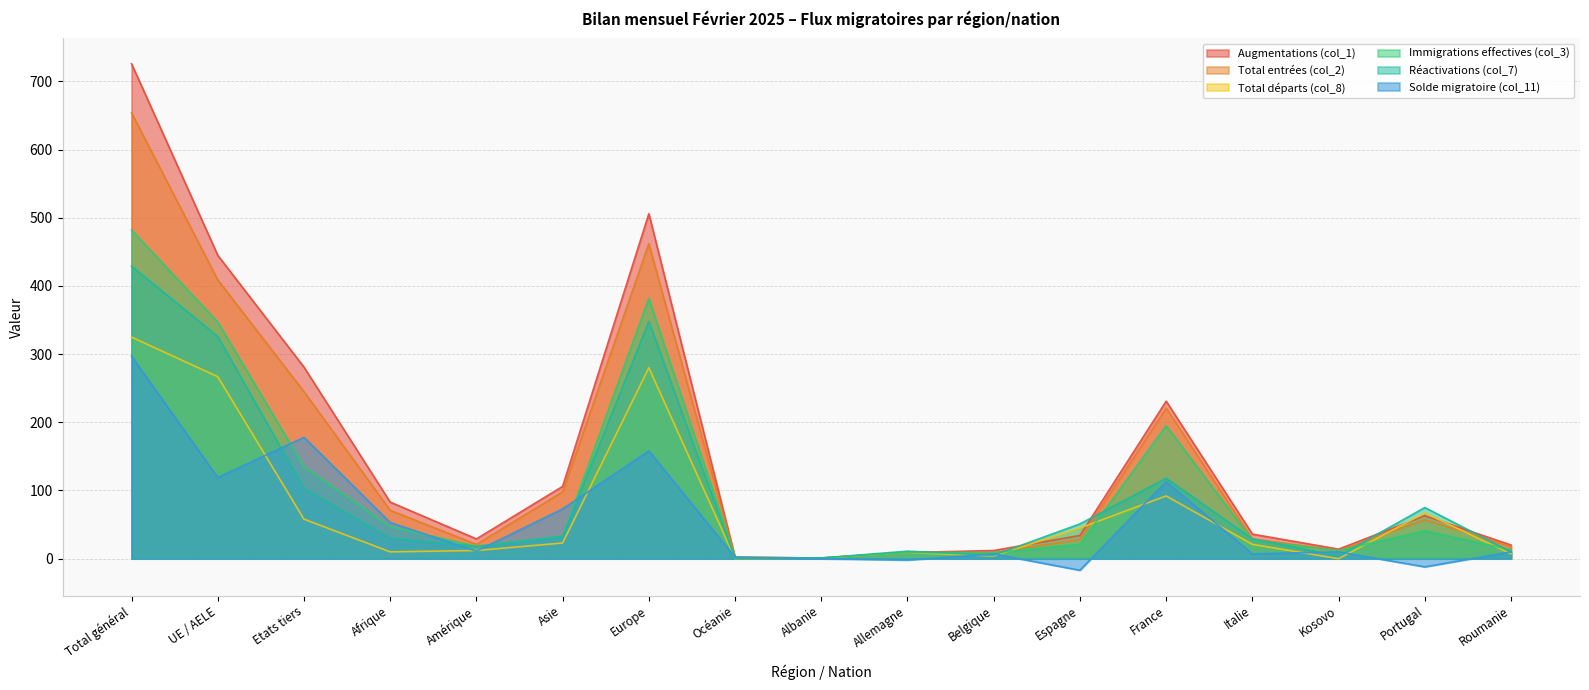

List the series in order of their peak value, highest first.

Augmentations (col_1), Total entrées (col_2), Immigrations effectives (col_3), Réactivations (col_7), Total départs (col_8), Solde migratoire (col_11)